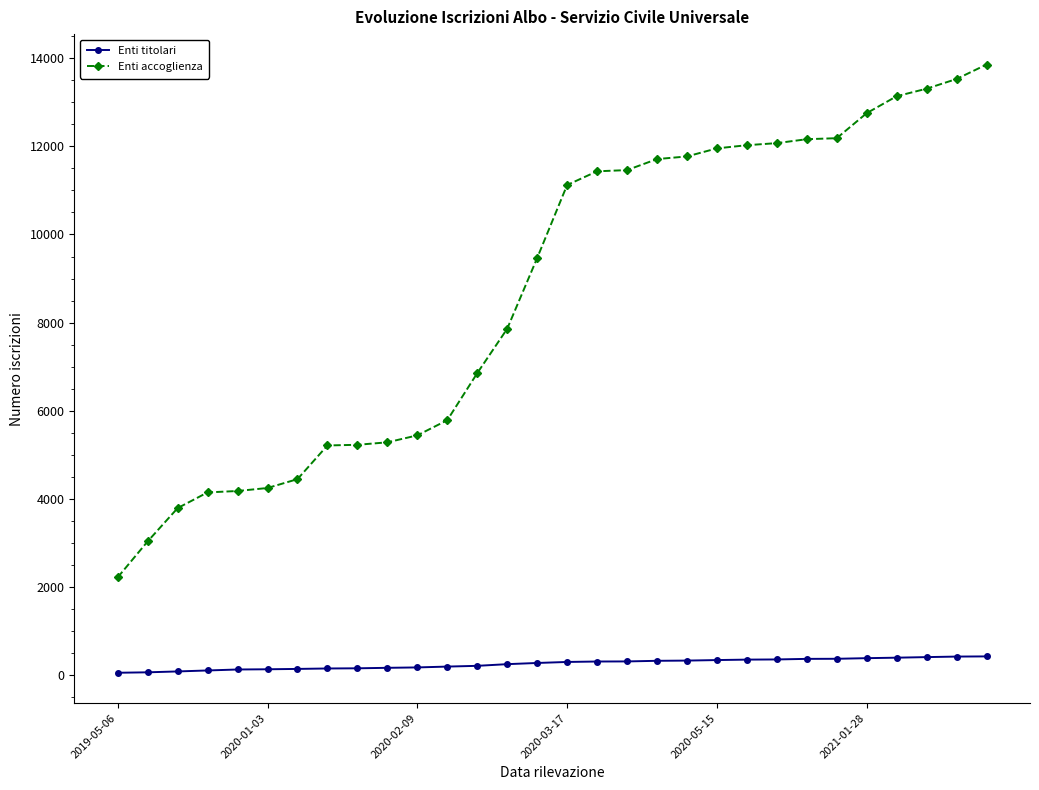

What is the minimum value for Enti accoglienza?

2223